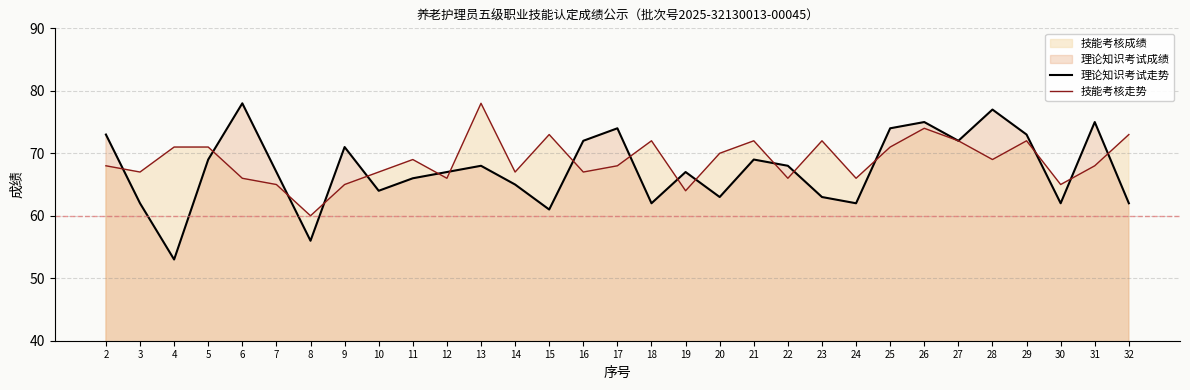

Between 16 and 32, which series saw the biggest shift?

理论知识考试走势